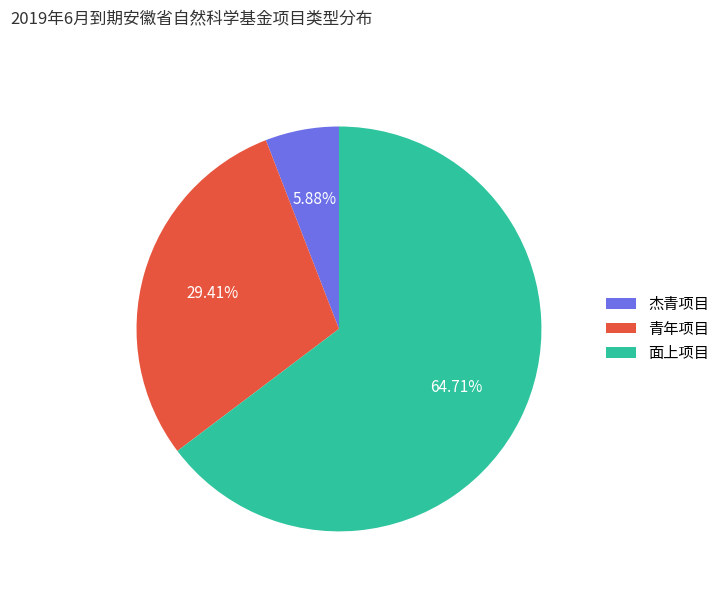

Count the number of slices in the pie.

3